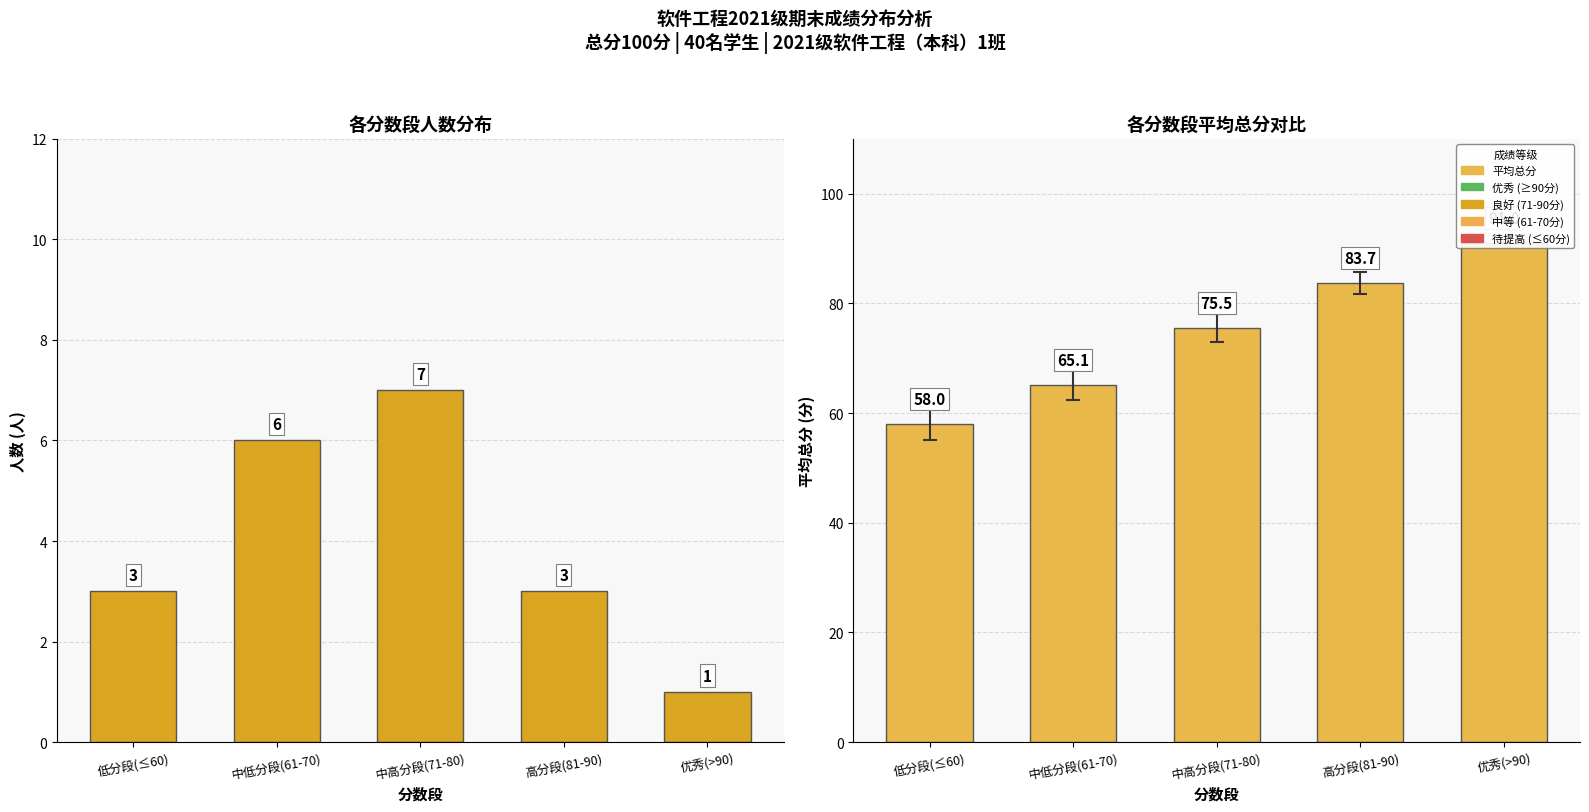

What is the label of the 1st bar from the right?

优秀(>90)